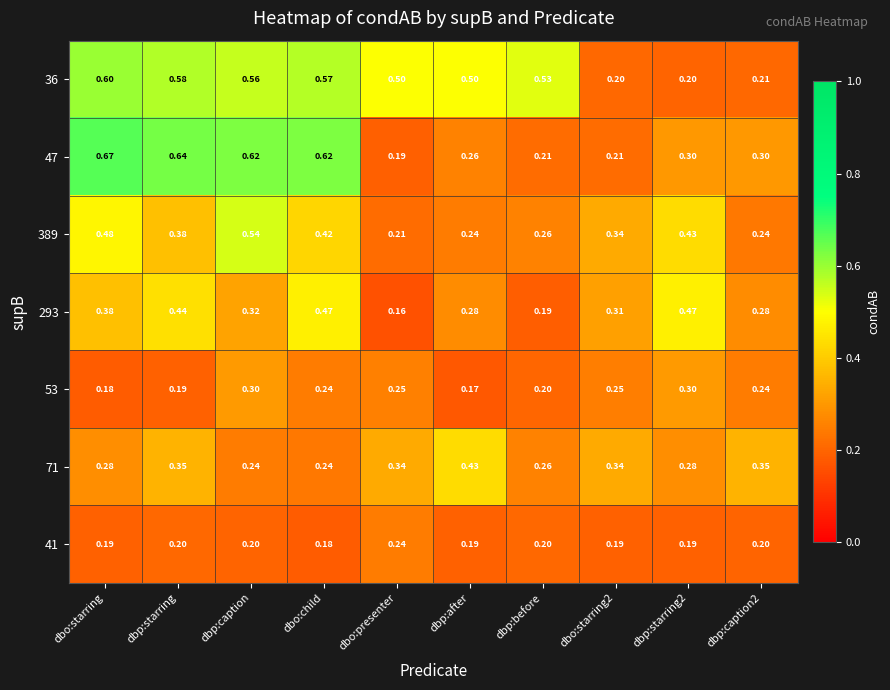

At which label is 47 closest to 0?

dbo:presenter